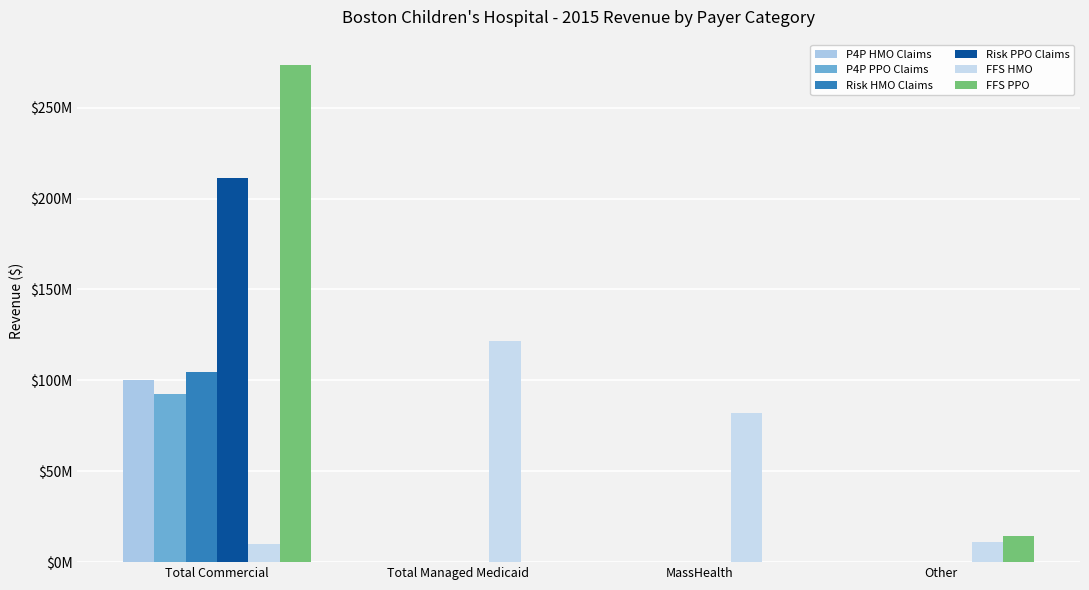

The value of P4P HMO Claims at Other is -53310323.9. True or false?

False